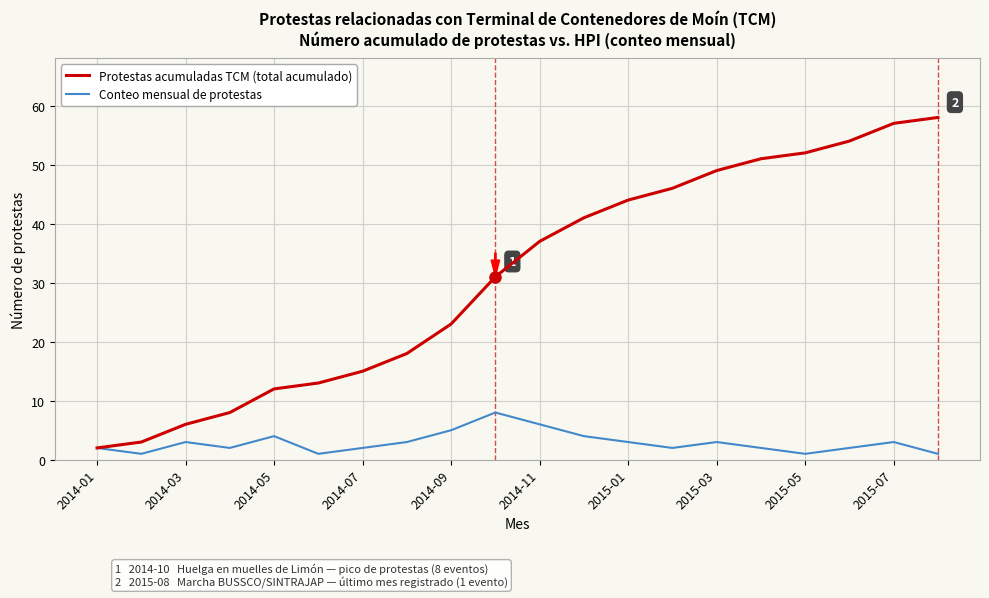

What is the maximum value shown in the chart?

58